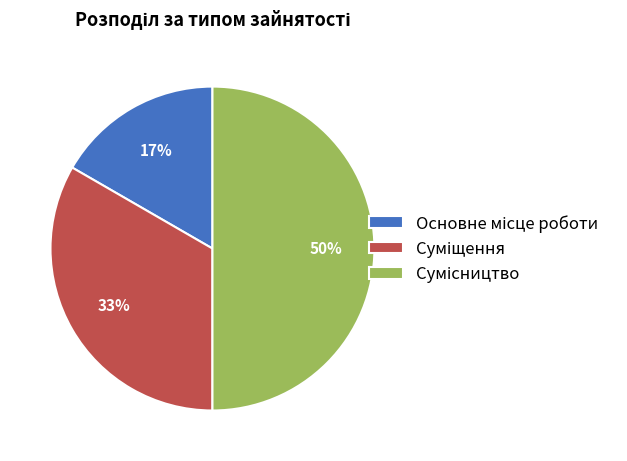

To the nearest percent, what is the difference between the largest and smallest slice percentages?

33%